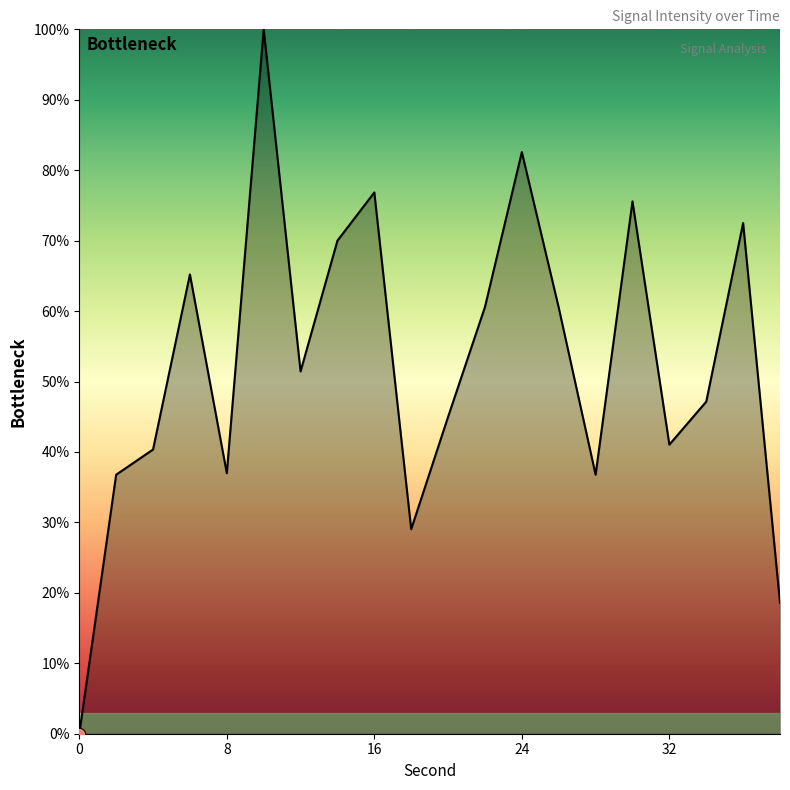

What is the greatest value displayed?

100.0